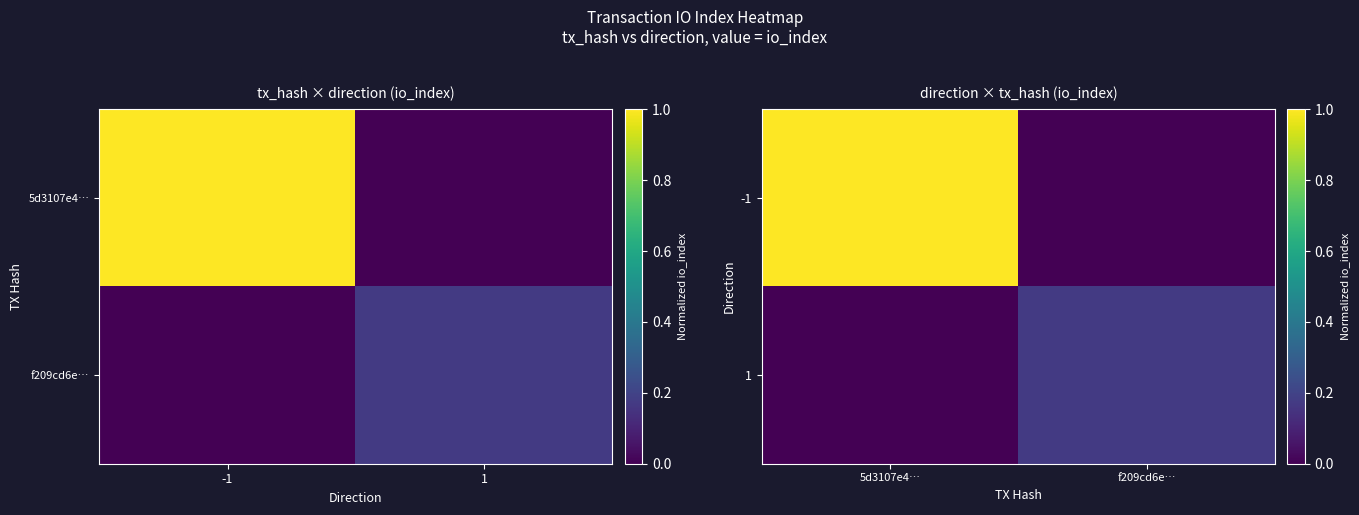

True or false: -1 has a value of 1.0 at 5d3107e4….

True